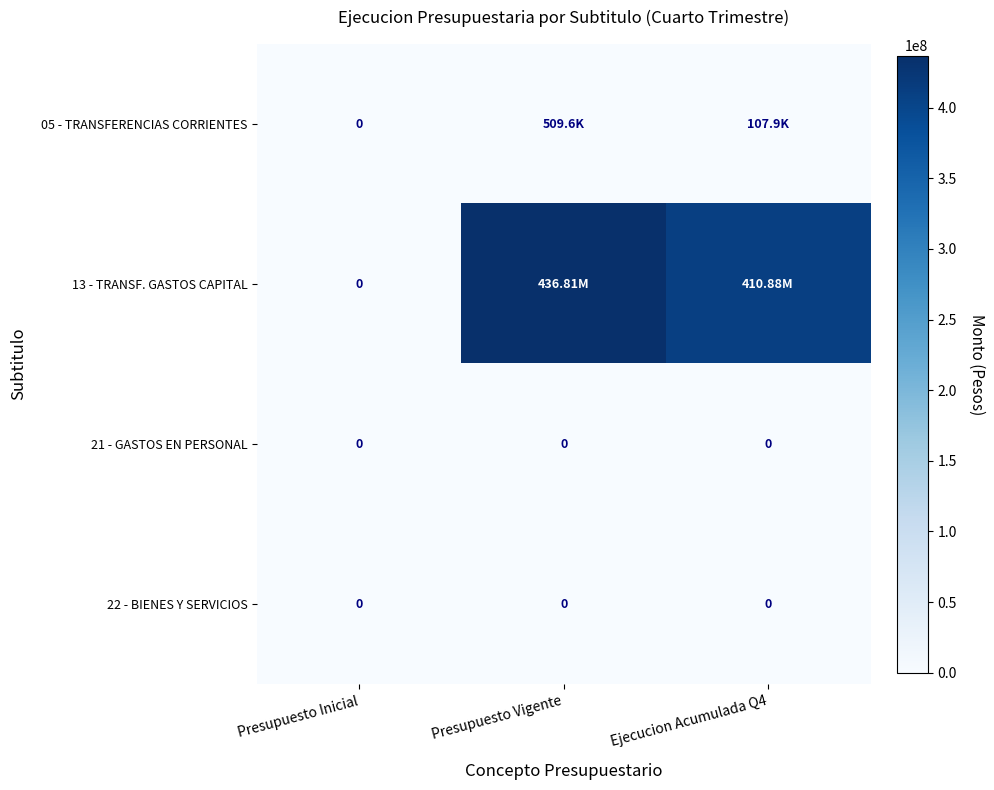

Is the value of 13 - TRANSF. GASTOS CAPITAL at Presupuesto Vigente greater than the value of 21 - GASTOS EN PERSONAL at Ejecucion Acumulada Q4?

Yes